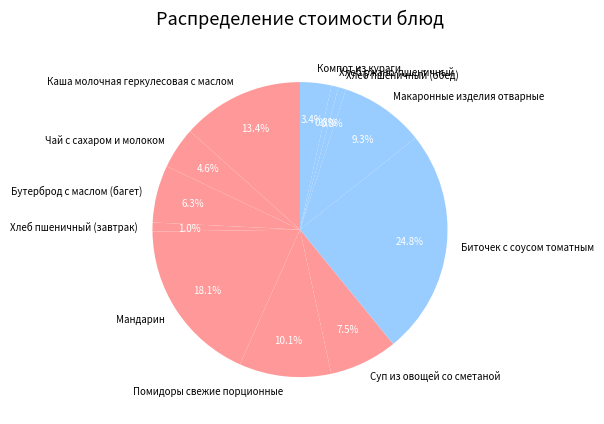

Does Мандарин account for over 50% of the chart?

No